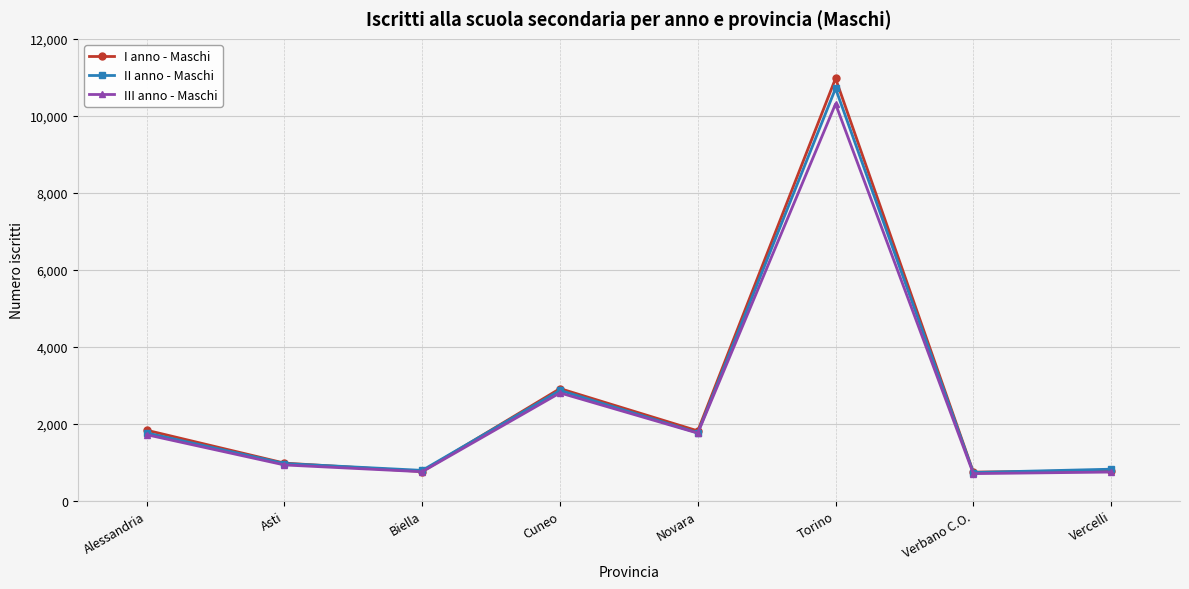

The I anno - Maschi series shows 10972 at Torino. True or false?

True